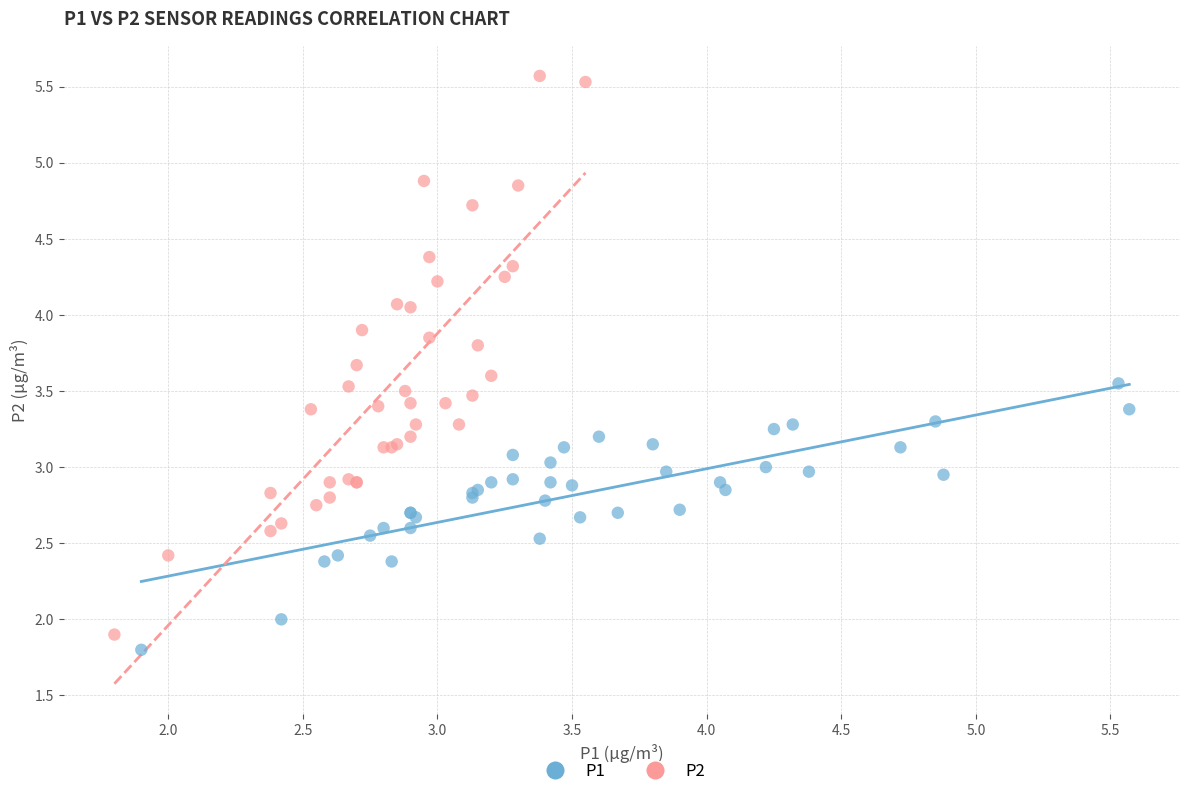

Which series has the widest spread of Y values?

P2